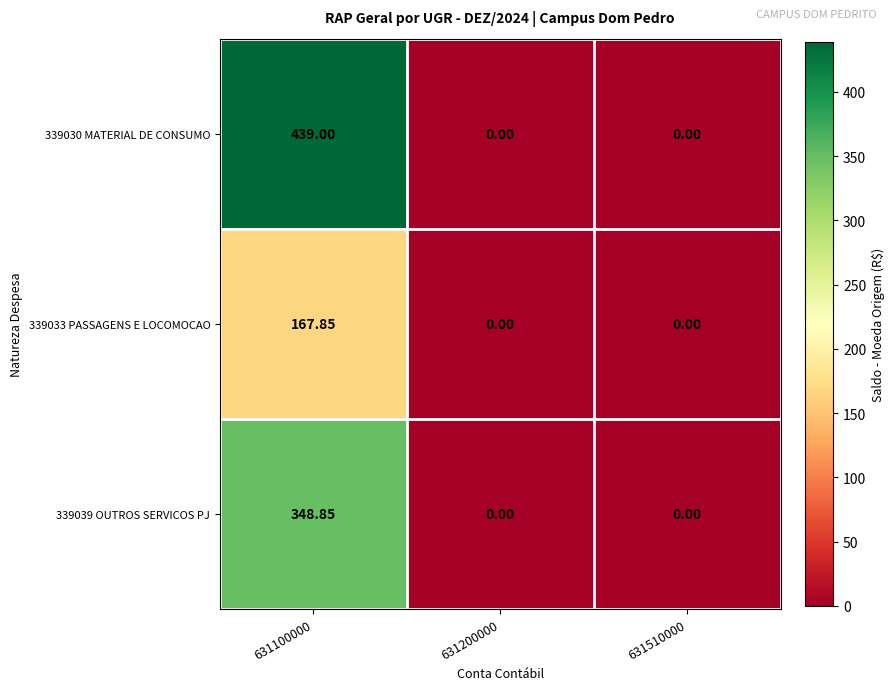

How many values in 339030 MATERIAL DE CONSUMO are above zero?

1